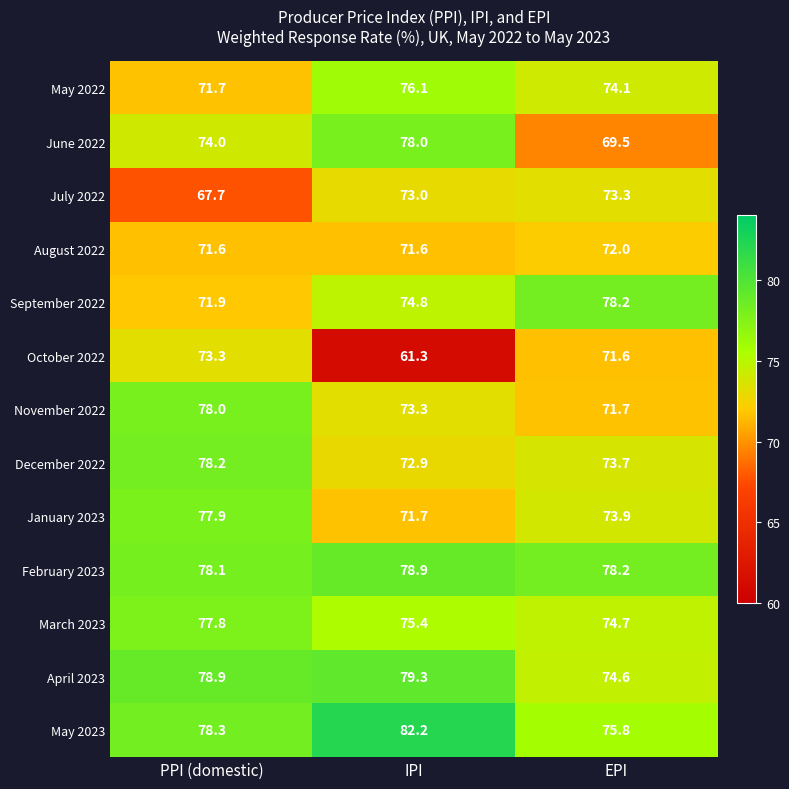

At PPI (domestic), list the series in order from smallest to largest.

July 2022, August 2022, May 2022, September 2022, October 2022, June 2022, March 2023, January 2023, November 2022, February 2023, December 2022, May 2023, April 2023